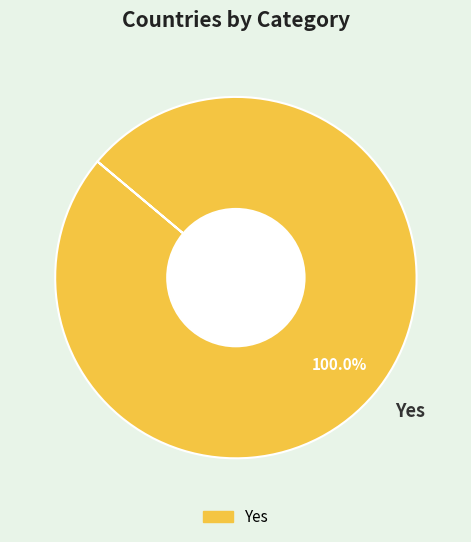

Count the number of slices in the pie.

1